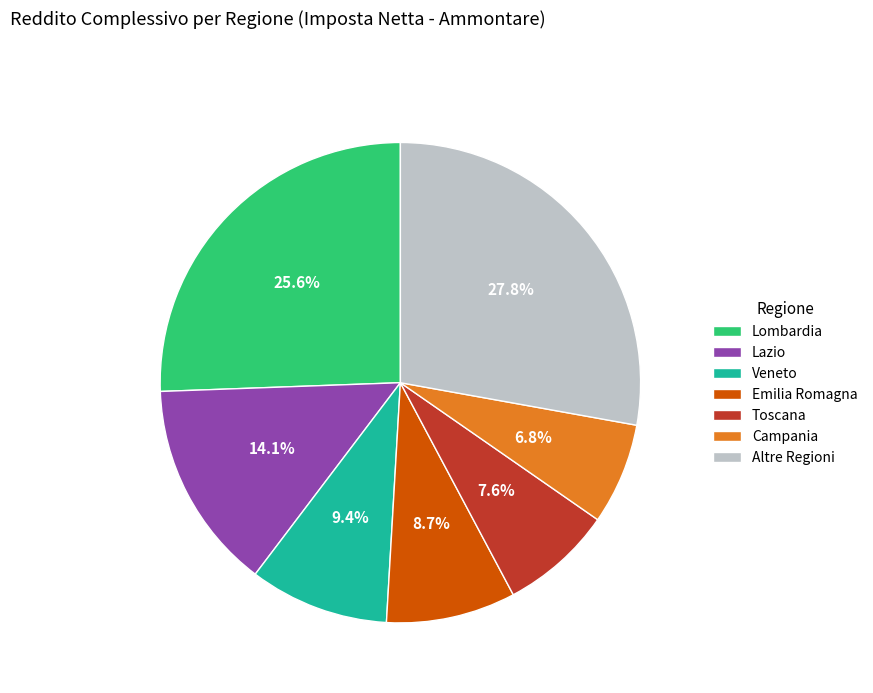

Combined, what portion of the pie is Lazio and Toscana?

21.7%